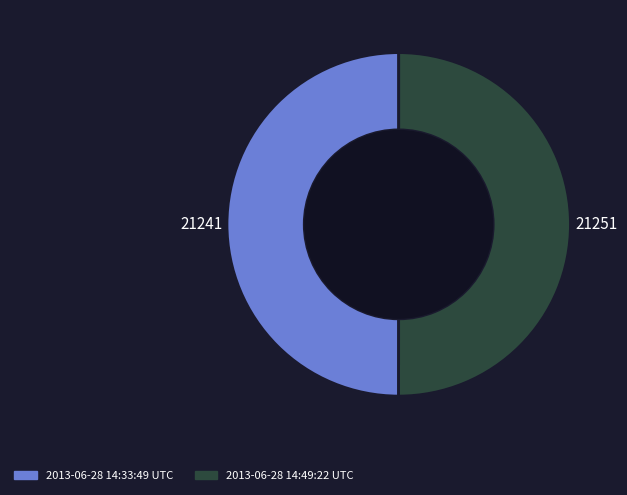

Combined, do 2013-06-28 14:33:49 UTC and 2013-06-28 14:49:22 UTC account for over 50%?

Yes